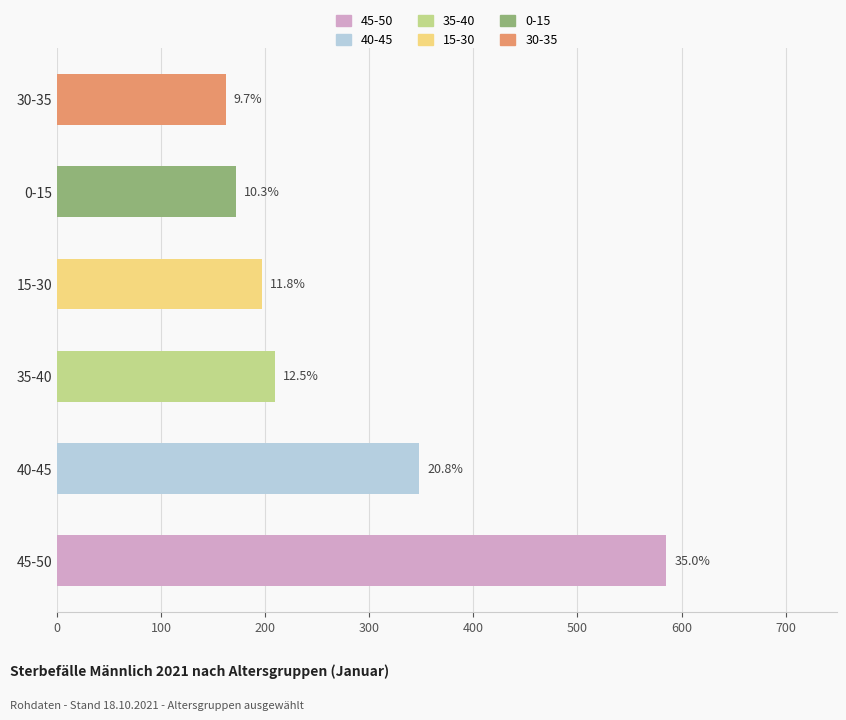

How many bars are there in total?

6